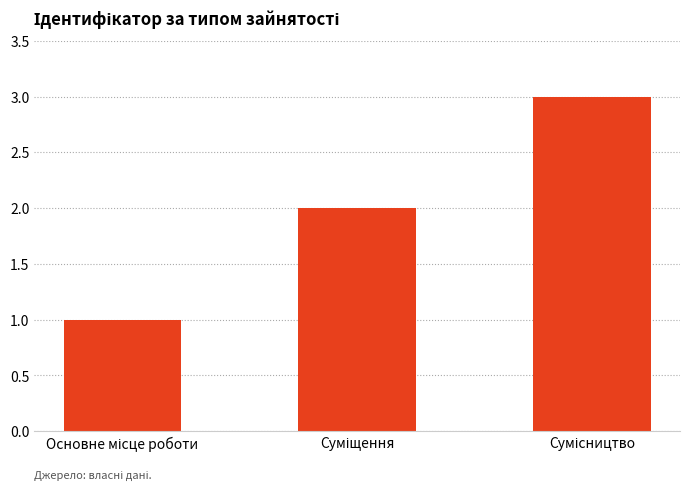

What is the maximum value shown in the chart?

3